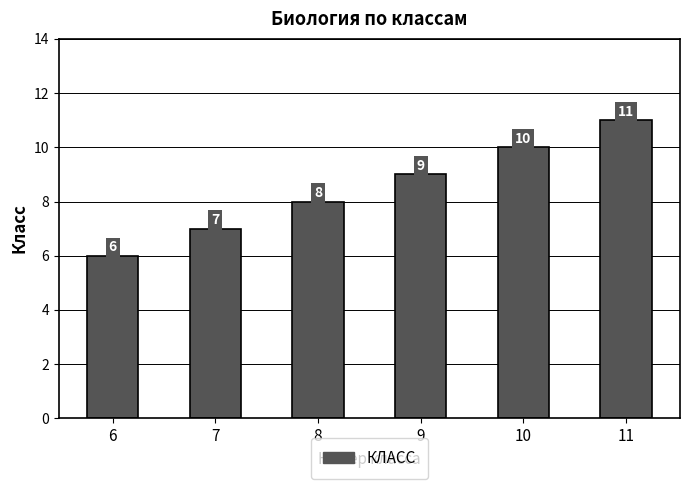

Does the chart contain any negative values?

No